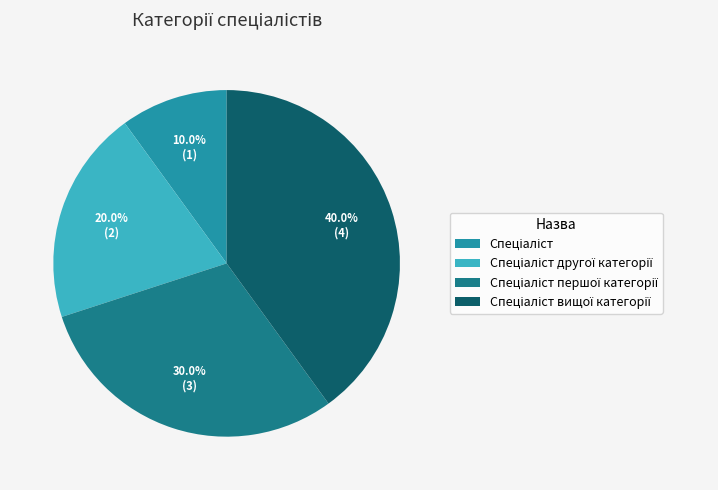

The Спеціаліст першої категорії slice represents 36% of the pie. True or false?

False